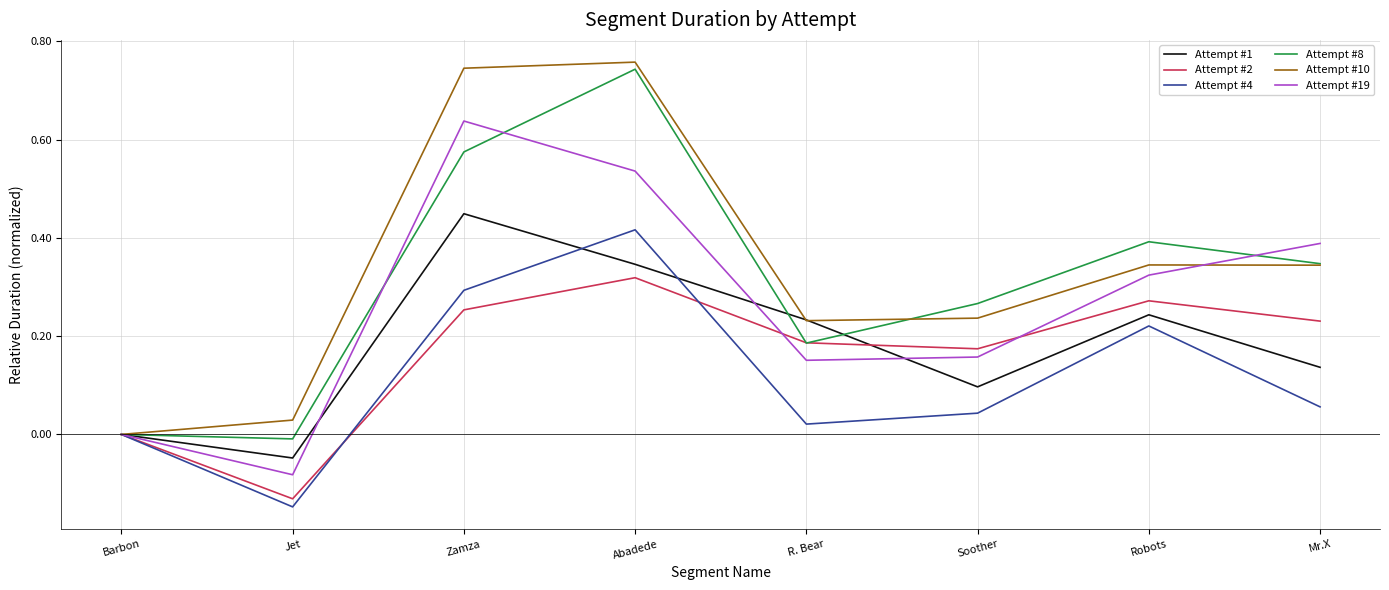

Between R. Bear and Robots, which series saw the biggest shift?

Attempt #8